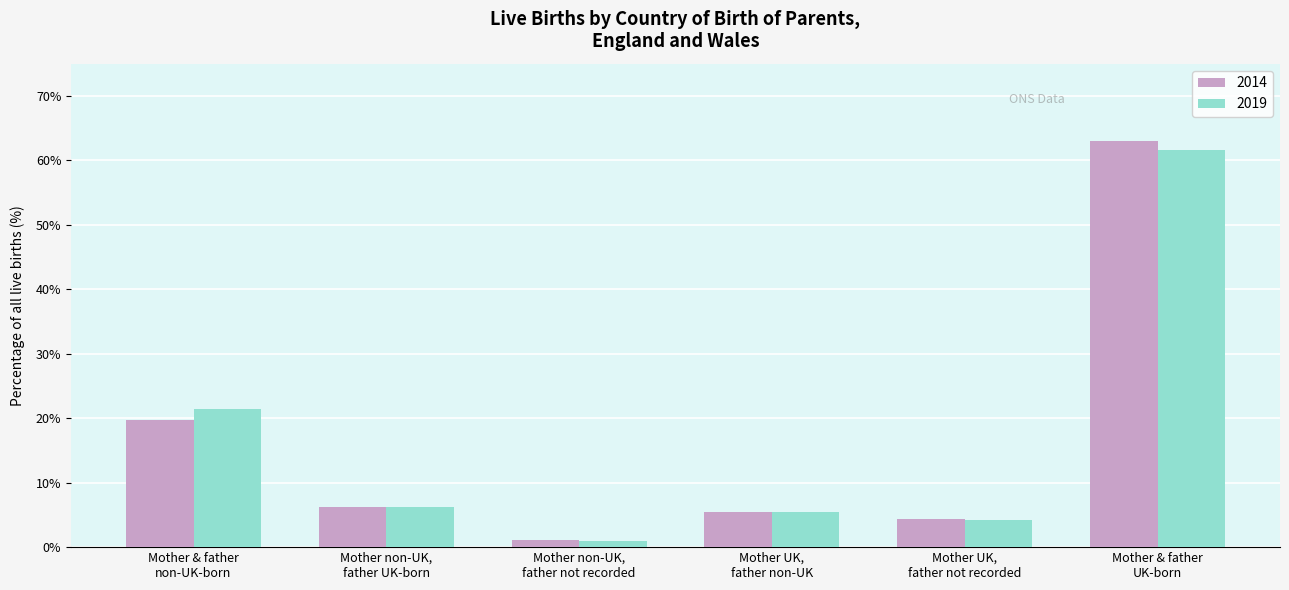

Reading right to left, list all the values displayed in this chart.

2014: 63.1	4.4	5.5	1.1	6.2	19.7
2019: 61.6	4.2	5.5	1.0	6.2	21.5